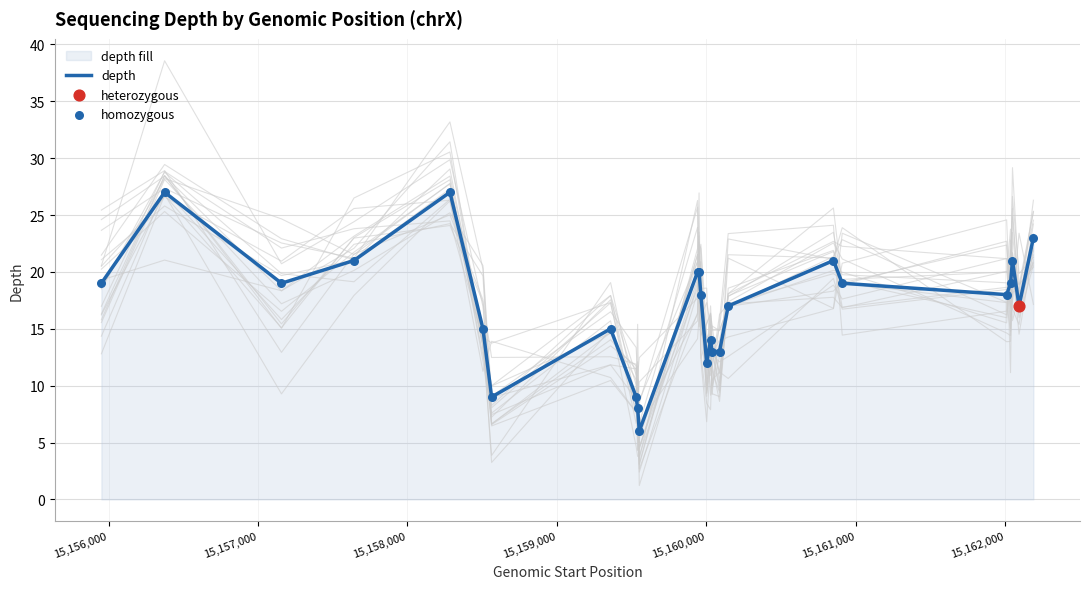

Which series reaches the minimum Y coordinate?

depth